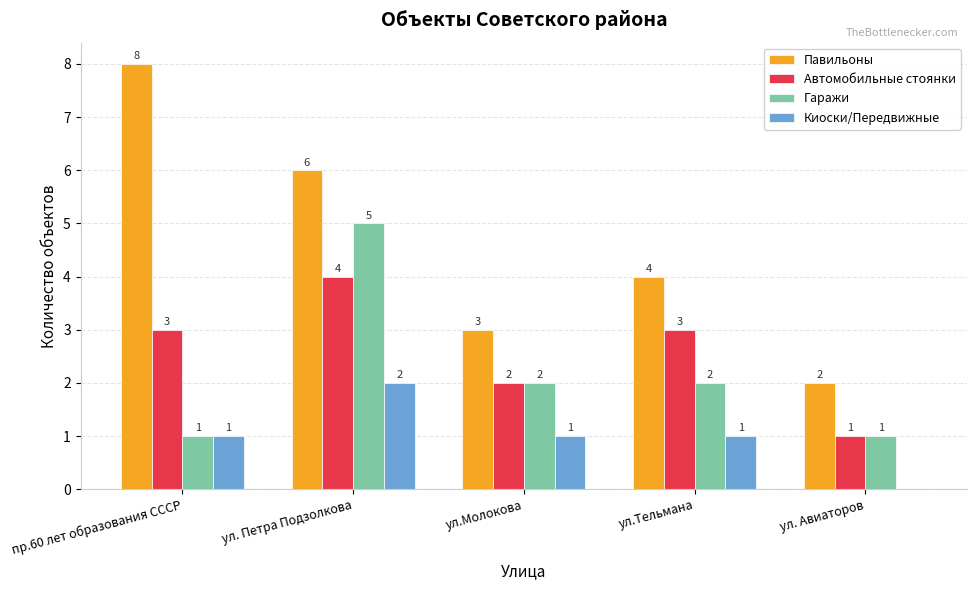

The value of Павильоны at ул.Молокова is 3. True or false?

True